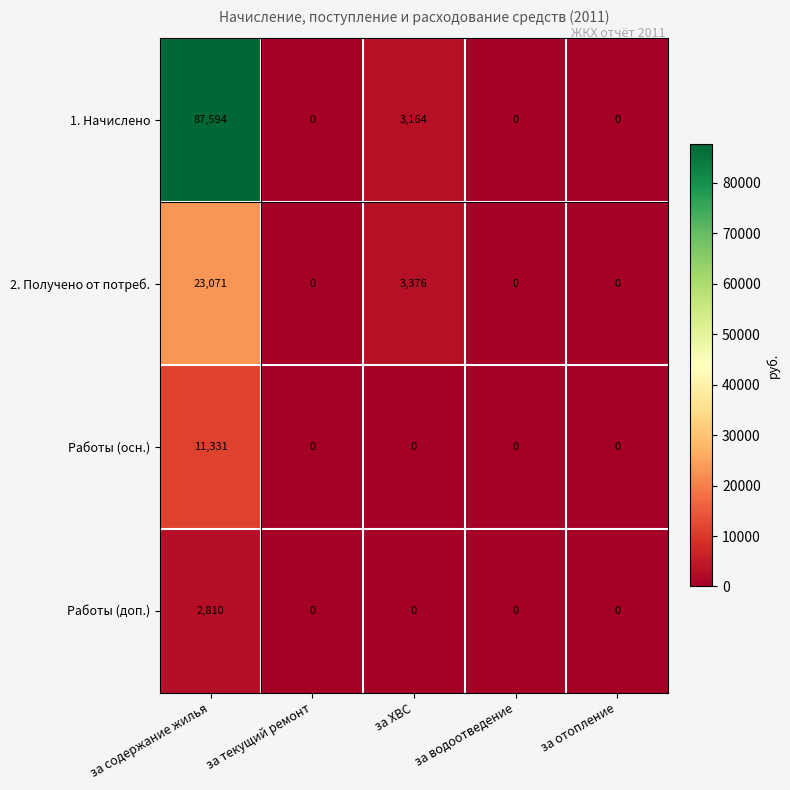

Which series has the largest total across all categories?

1. Начислено